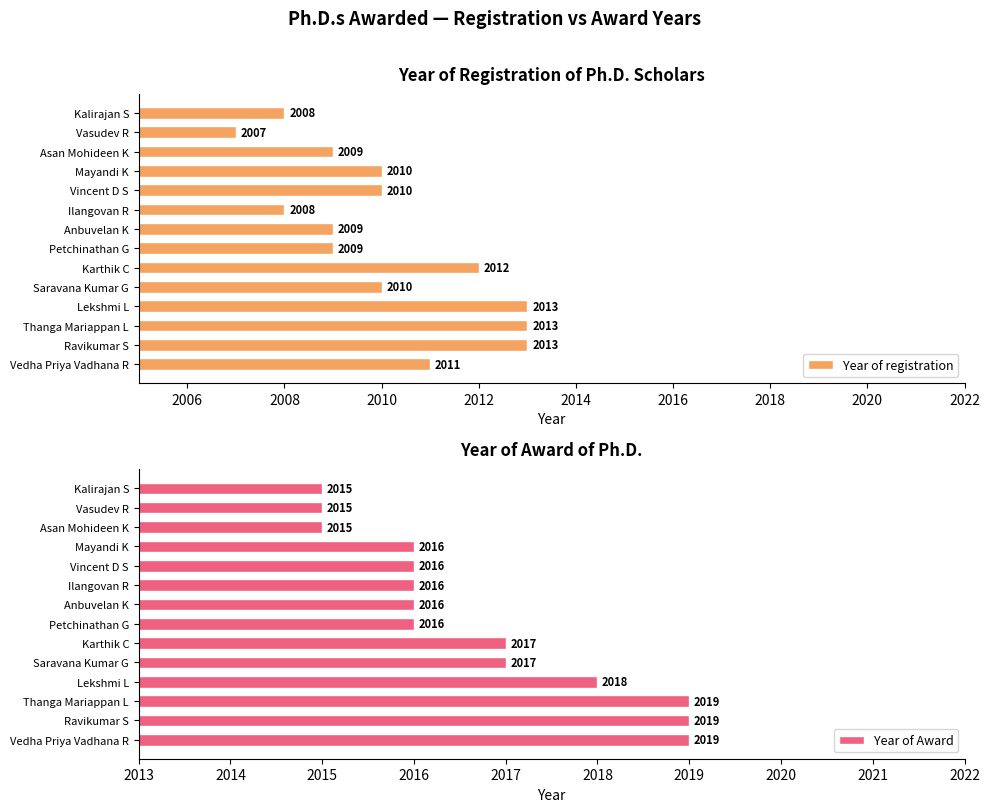

How many bars are there in total?

28